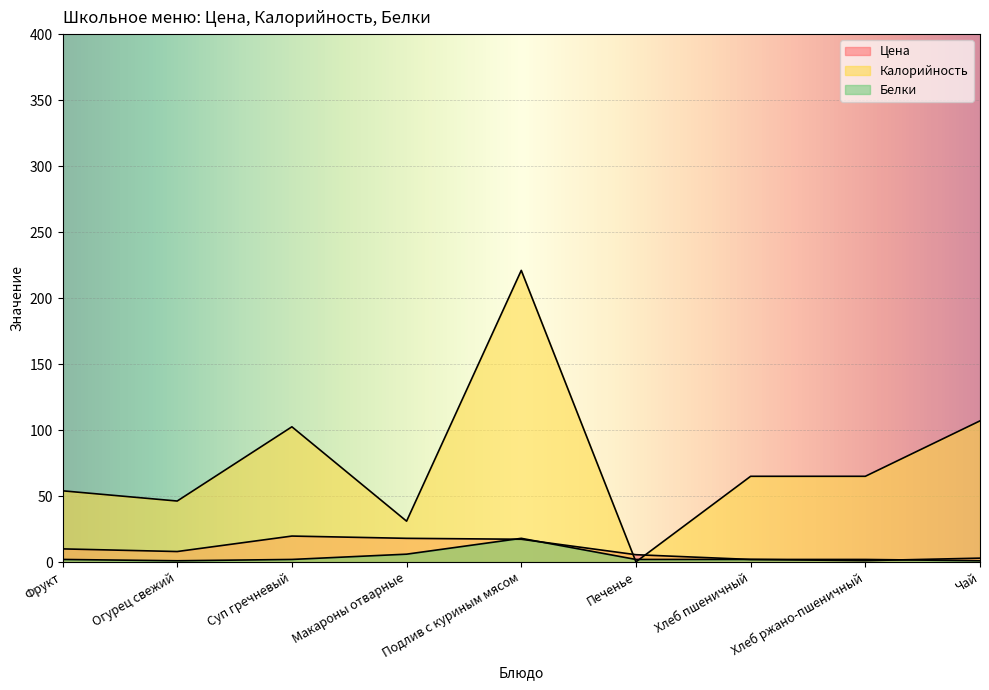

The value of Цена at Печенье is 5.6. True or false?

True